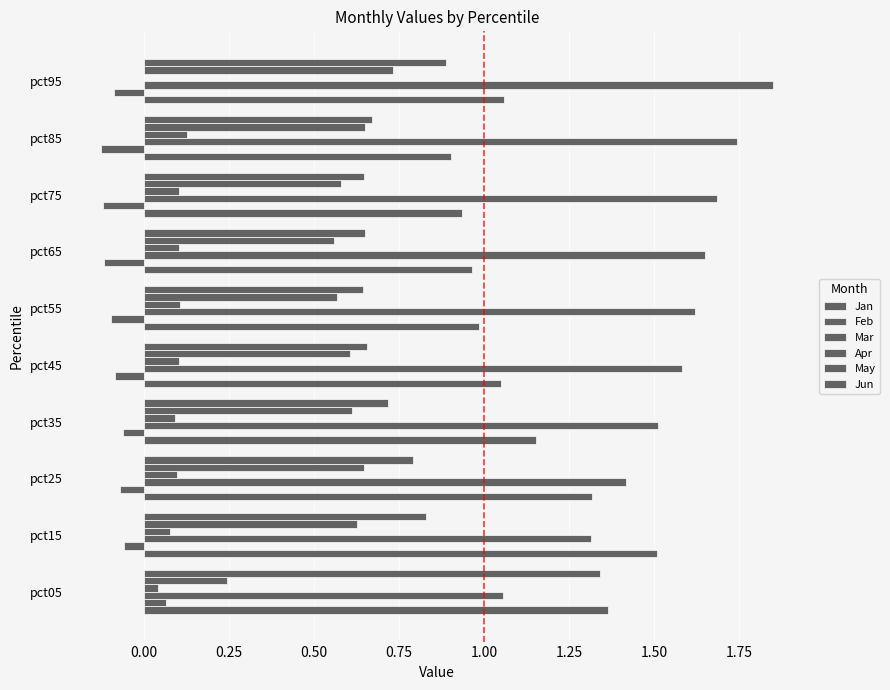

What is the difference between the maximum and minimum values in the May series?

0.5